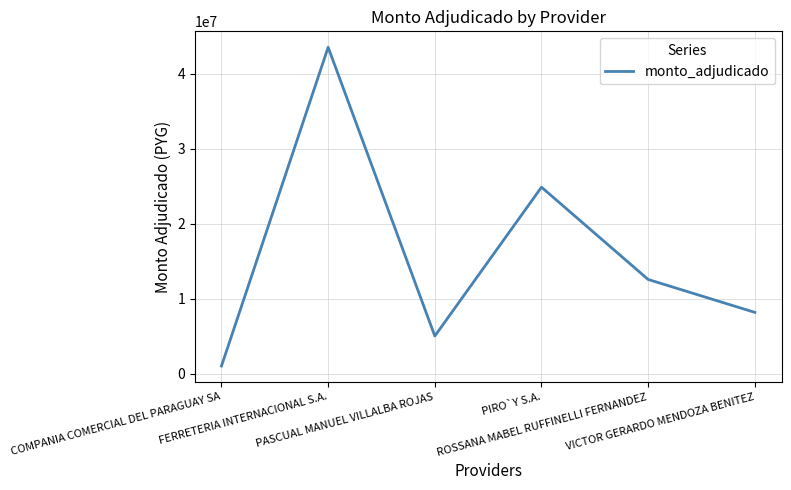

What is the difference between the values at COMPANIA COMERCIAL DEL PARAGUAY SA and PASCUAL MANUEL VILLALBA ROJAS?

4005000